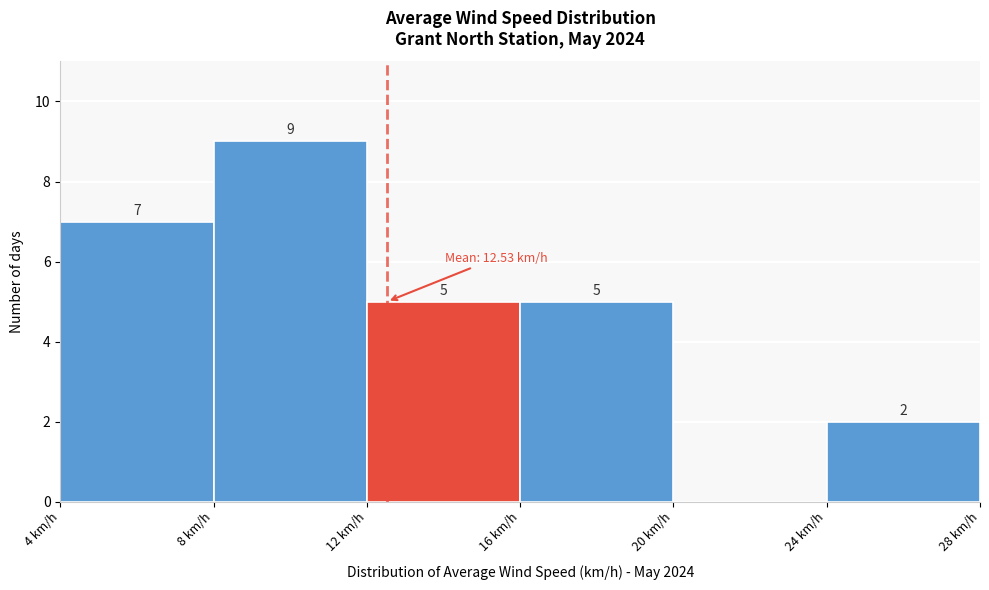

Over which range of the x-axis is the bar tallest?

8 to 12